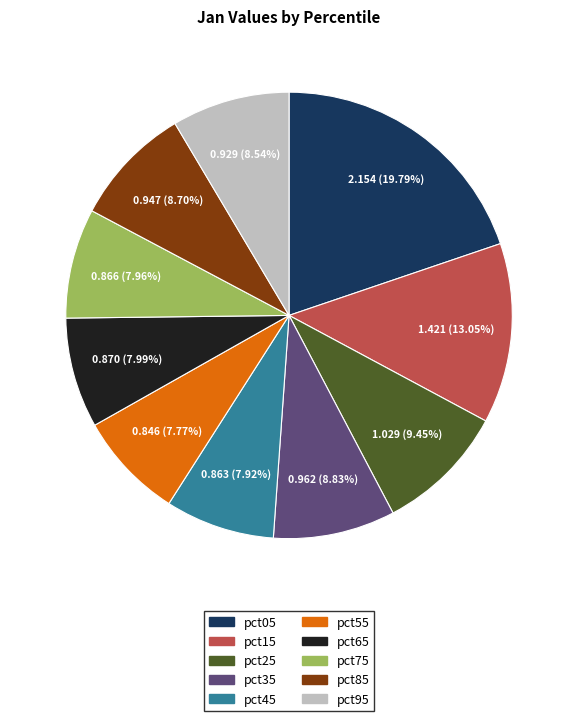

How many slices are in this pie chart?

10